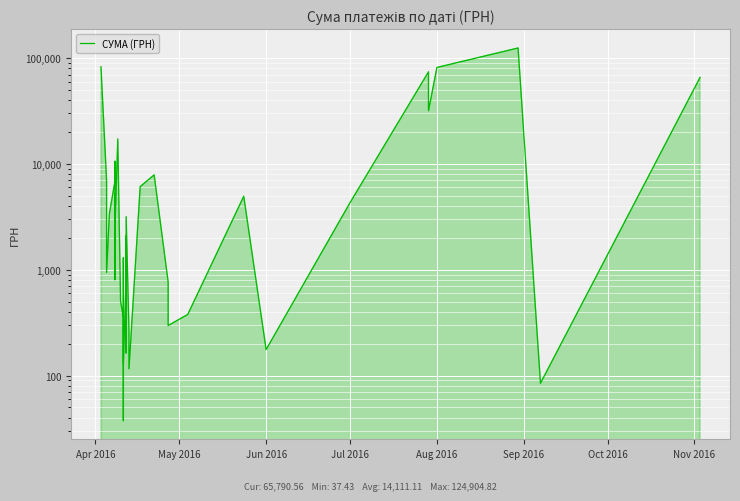

Reading left to right, list all the values displayed in this chart.

82834.0	7013.1	942.8	3387.1	6889.2	7730.8	10587.5	1675.1	5270.0	805.0	4328.6	2493.3	17230.2	504.5	355.0	37.4	1298.3	129.6	915.0	163.8	2100.0	213.6	3169.4	264.6	115.7	6109.0	7889.8	764.1	452.8	297.0	378.0	4950.0	176.0	4320.0	74303.1	31844.2	81726.8	124904.8	84.5	65790.6